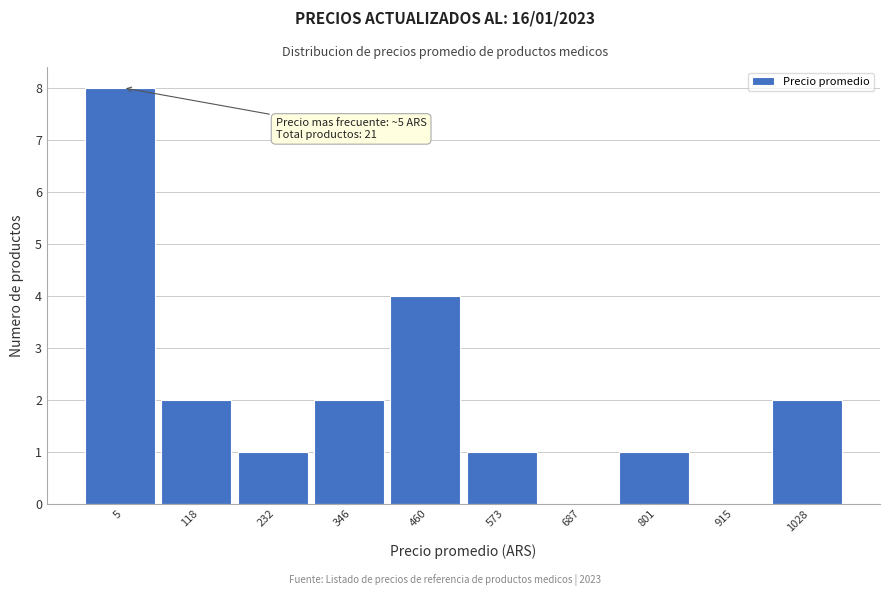

Reading left to right, extract all data points from this chart.

5=8	118=2	232=1	346=2	460=4	573=1	687=0	801=1	915=0	1028=2